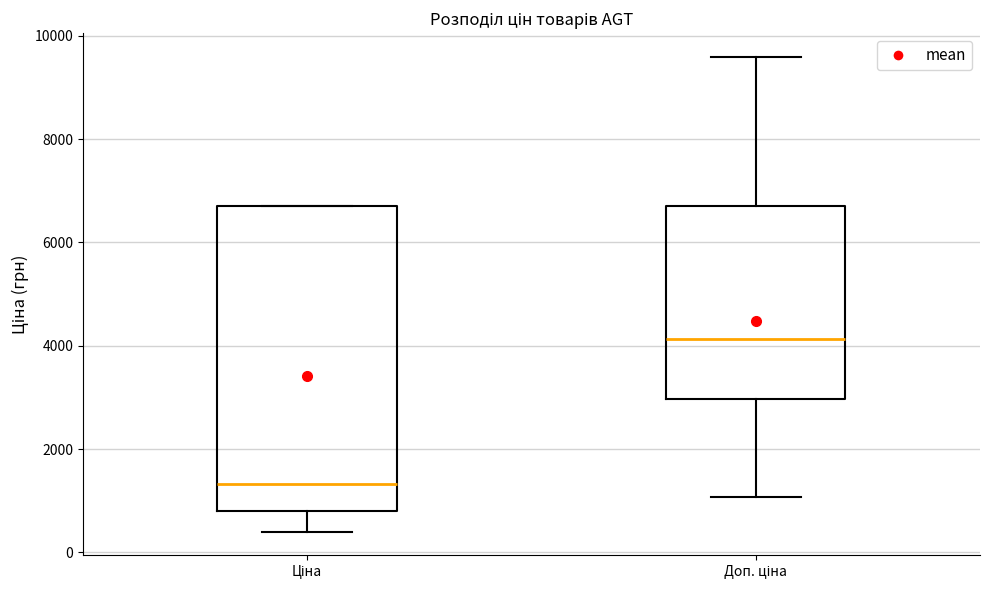

Which box's median line is the highest?

Доп. ціна